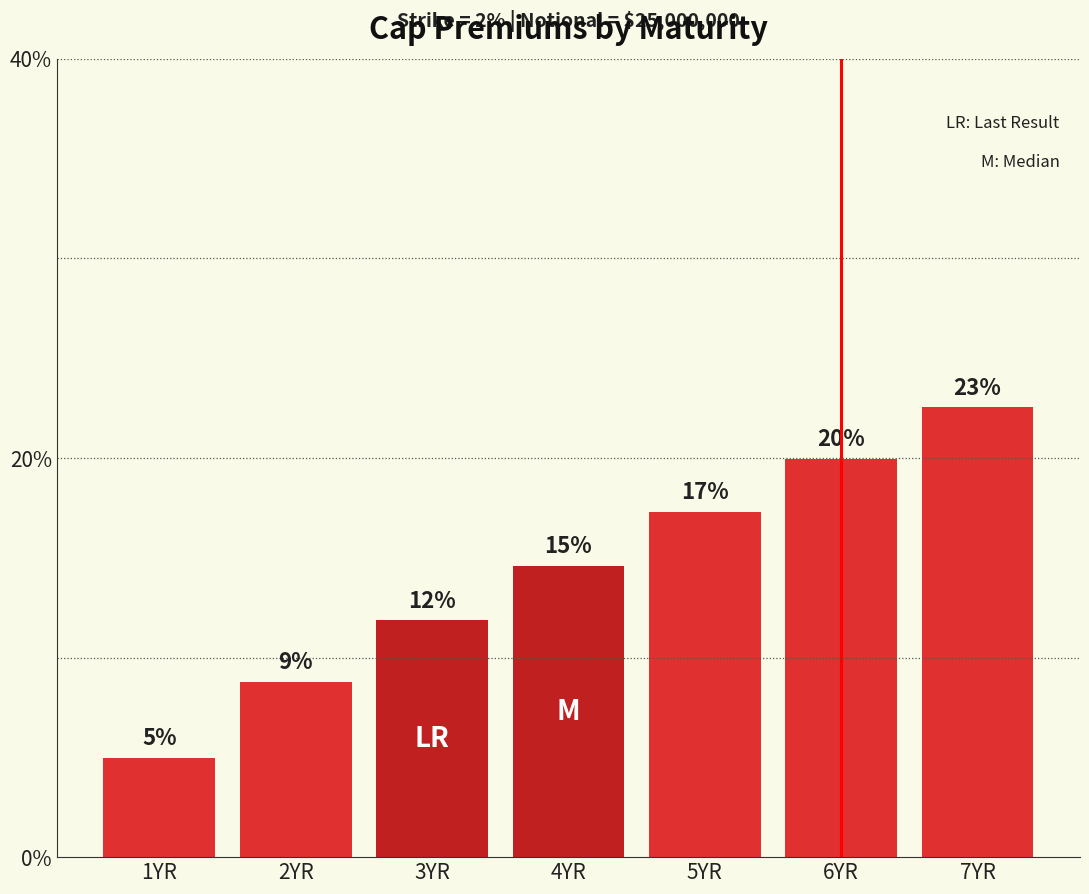

How many bars are there in total?

7